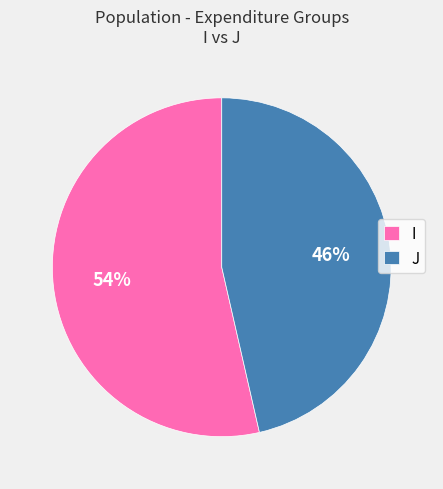

Is it true that J is 46% of the pie?

True